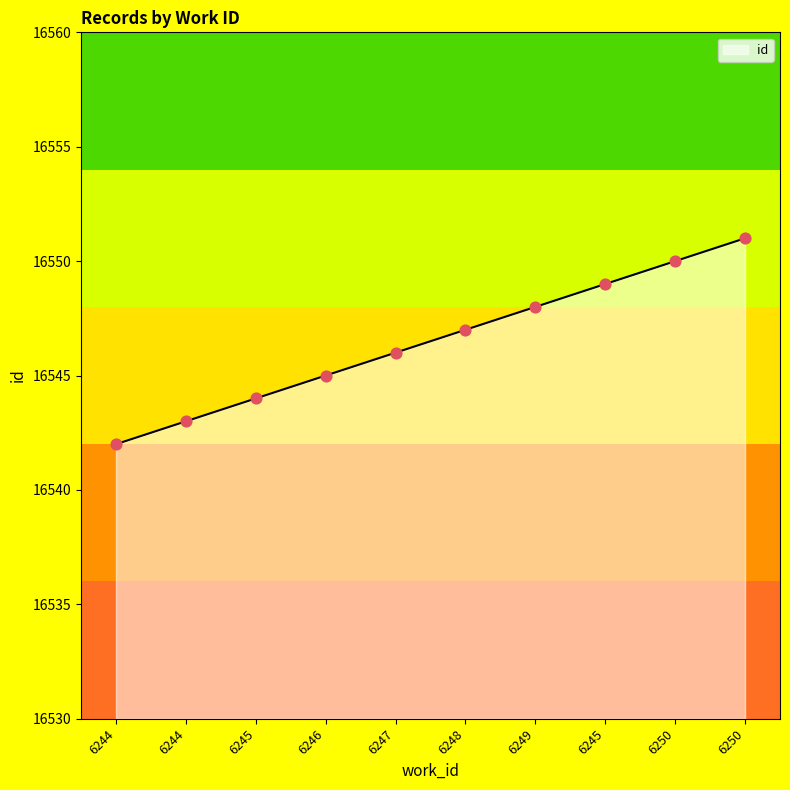

What is the change in value from 6248 to 6250?

+4